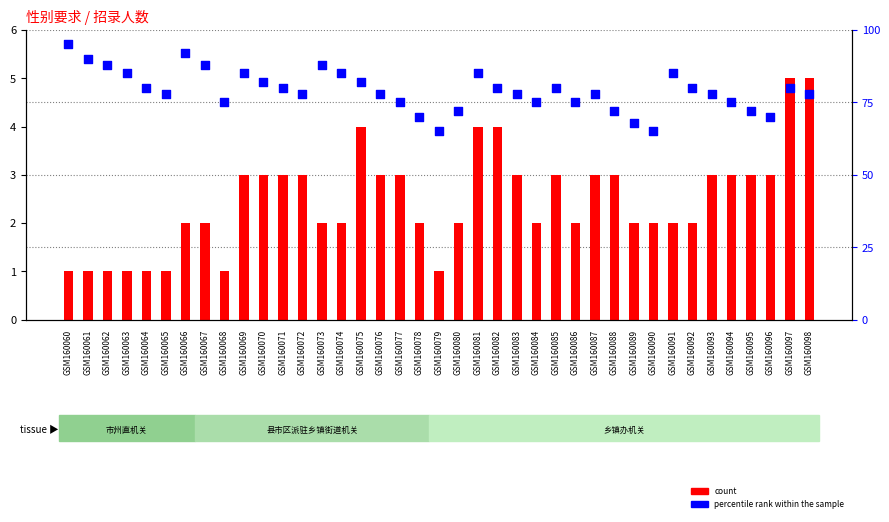

Which series contains the lowest Y value?

count